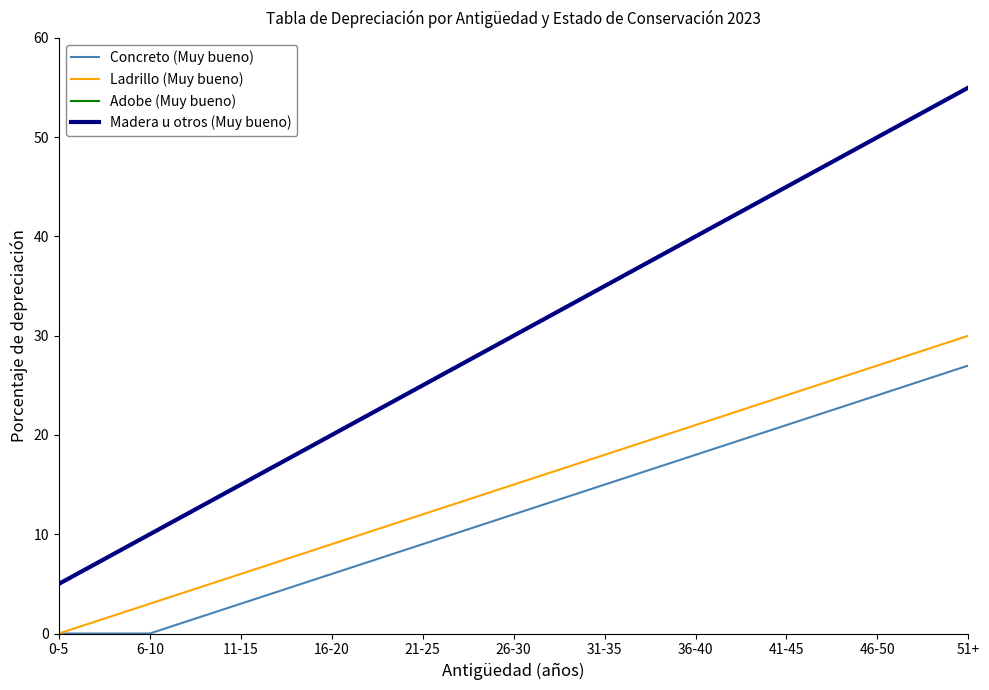

True or false: Ladrillo (Muy bueno) and Adobe (Muy bueno) intersect in this chart.

False